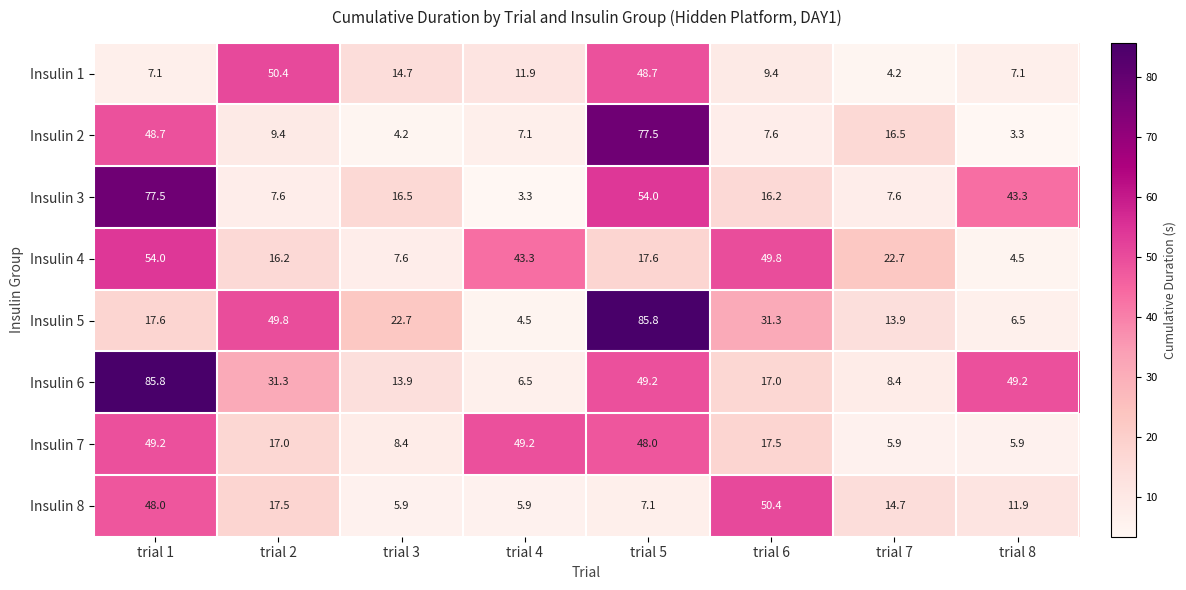

What is the difference between the maximum and minimum values in the Insulin 3 series?

74.2